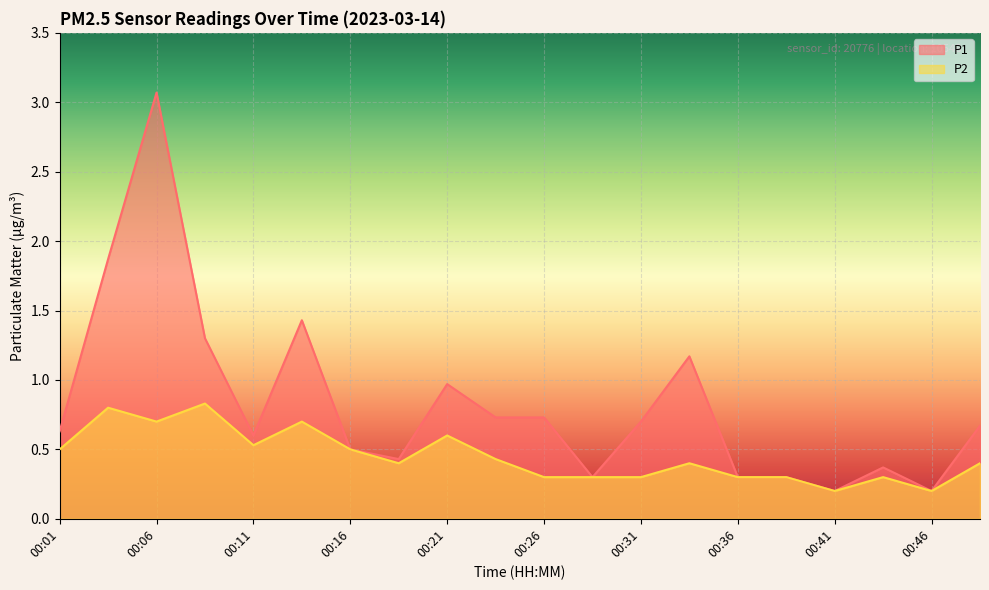

List the series in order of their overall mean, lowest first.

P2, P1